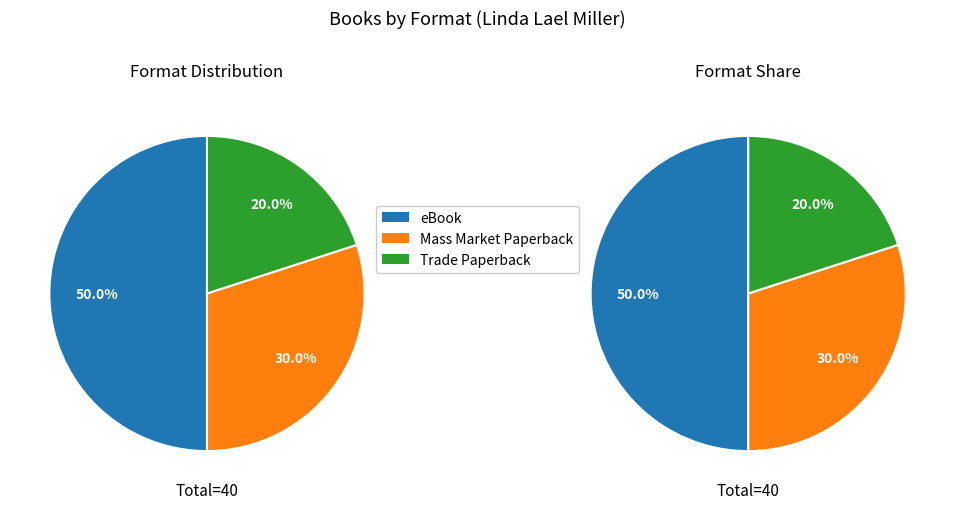

Which has a higher value, Trade Paperback or Mass Market Paperback?

Mass Market Paperback